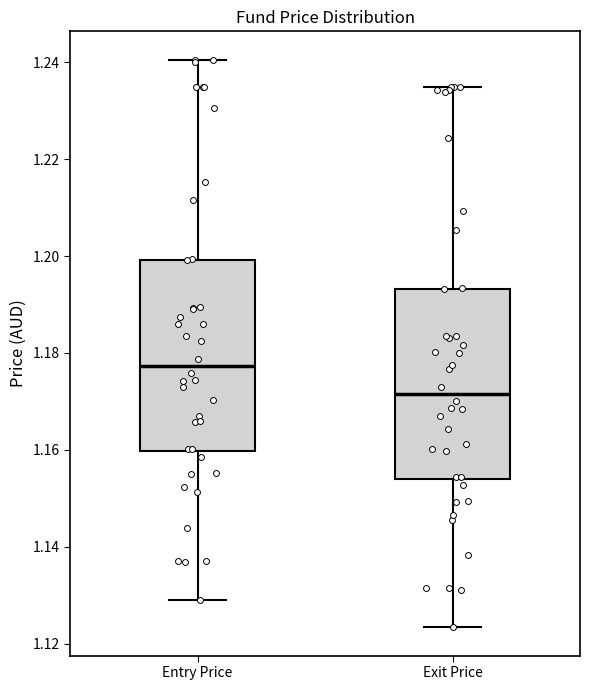

Reading left to right, transcribe this box plot: for each box, give where its median line is, the range the box spans, and where its two whiskers end, as read against the y-axis. The values are not printed on the chart, so give them approximately, as read against the axis.

Entry Price: median 1.178, box 1.160 to 1.200, whiskers 1.128 to 1.240
Exit Price: median 1.172, box 1.154 to 1.194, whiskers 1.124 to 1.234